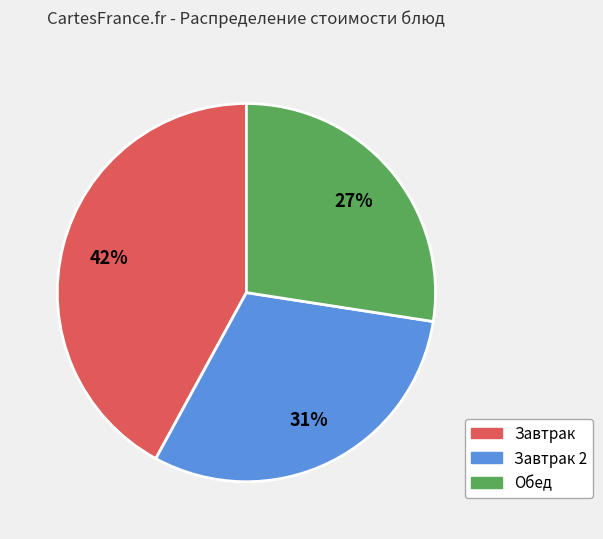

To the nearest percent, what is the difference between the largest and smallest slice percentages?

15%